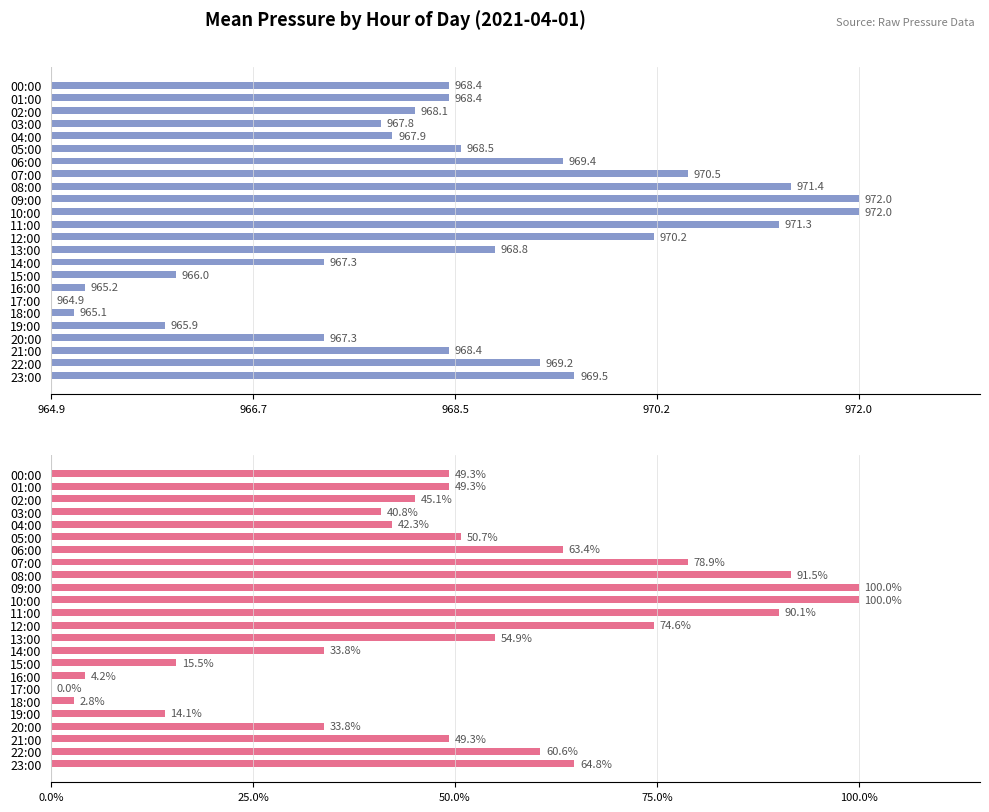

Count the number of categories in the chart.

24